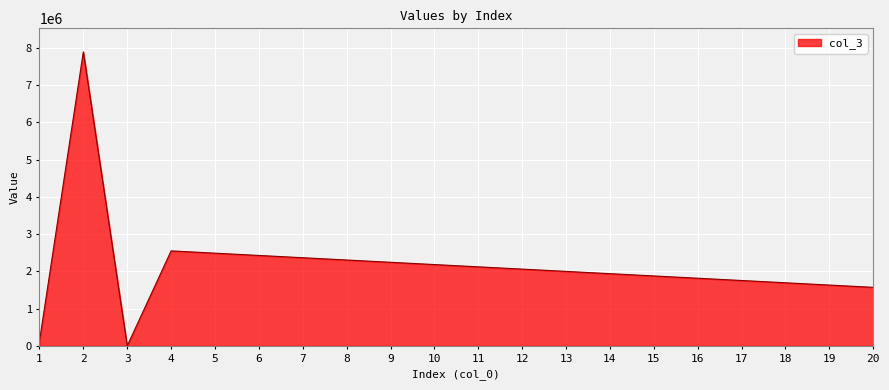

At which label does the data first exceed 2060678?

2